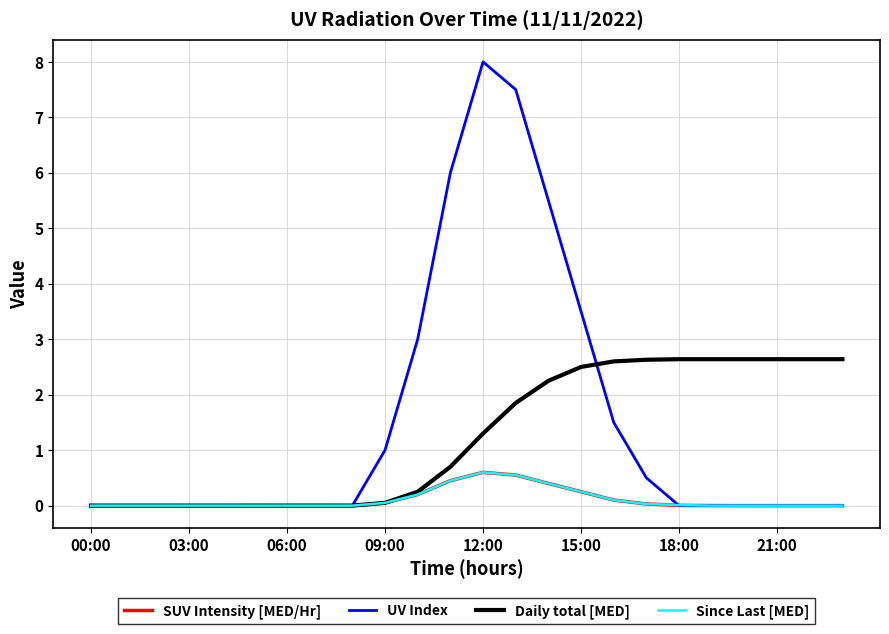

What is the greatest value displayed?

8.0